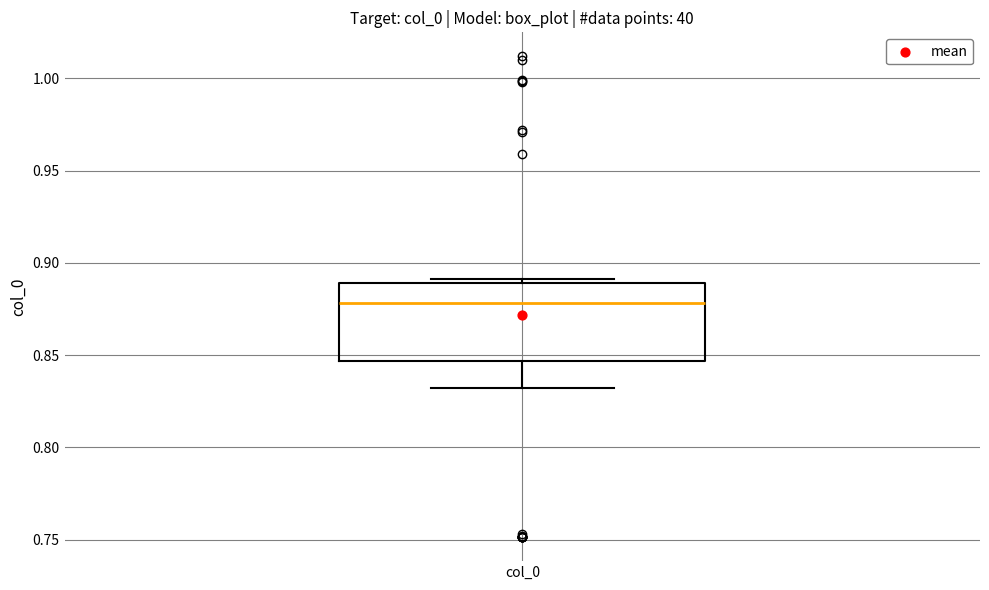

Read this box plot against the y-axis: the position of the median line, the range covered by the box, and the ends of both whiskers. The values are not printed on the chart, so give them approximately, as read against the axis.

median 0.880, box 0.845 to 0.890, whiskers 0.830 to 0.890 (just above the box's upper edge)